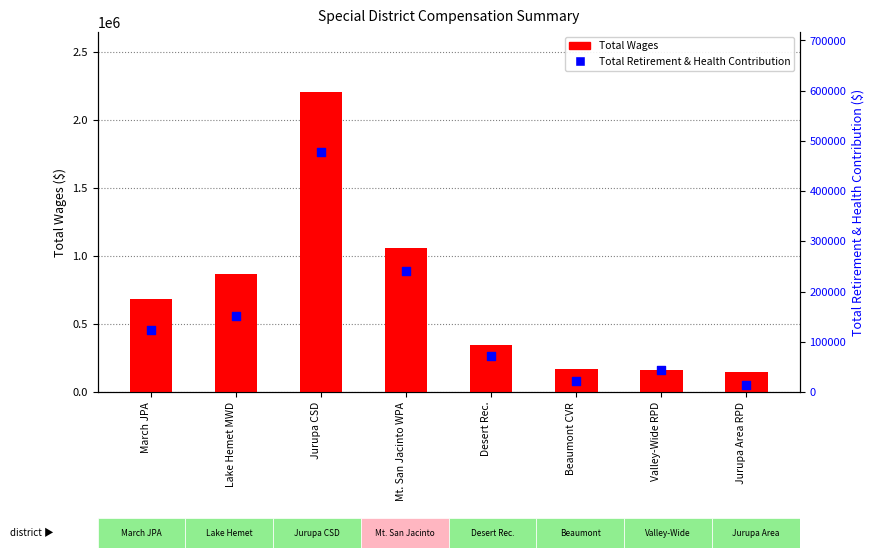

What is the total value across all series at Beaumont CVR?

191701